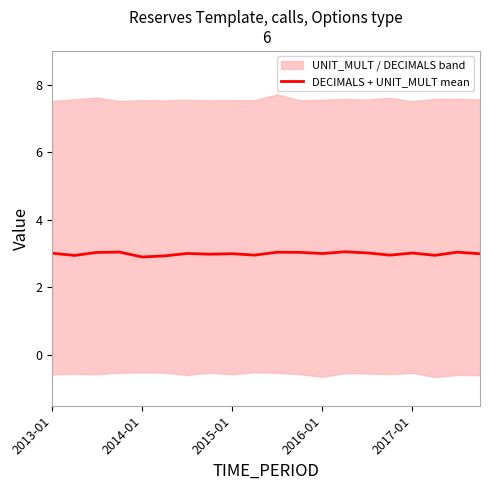

Which has a higher value, 13 or 5?

13